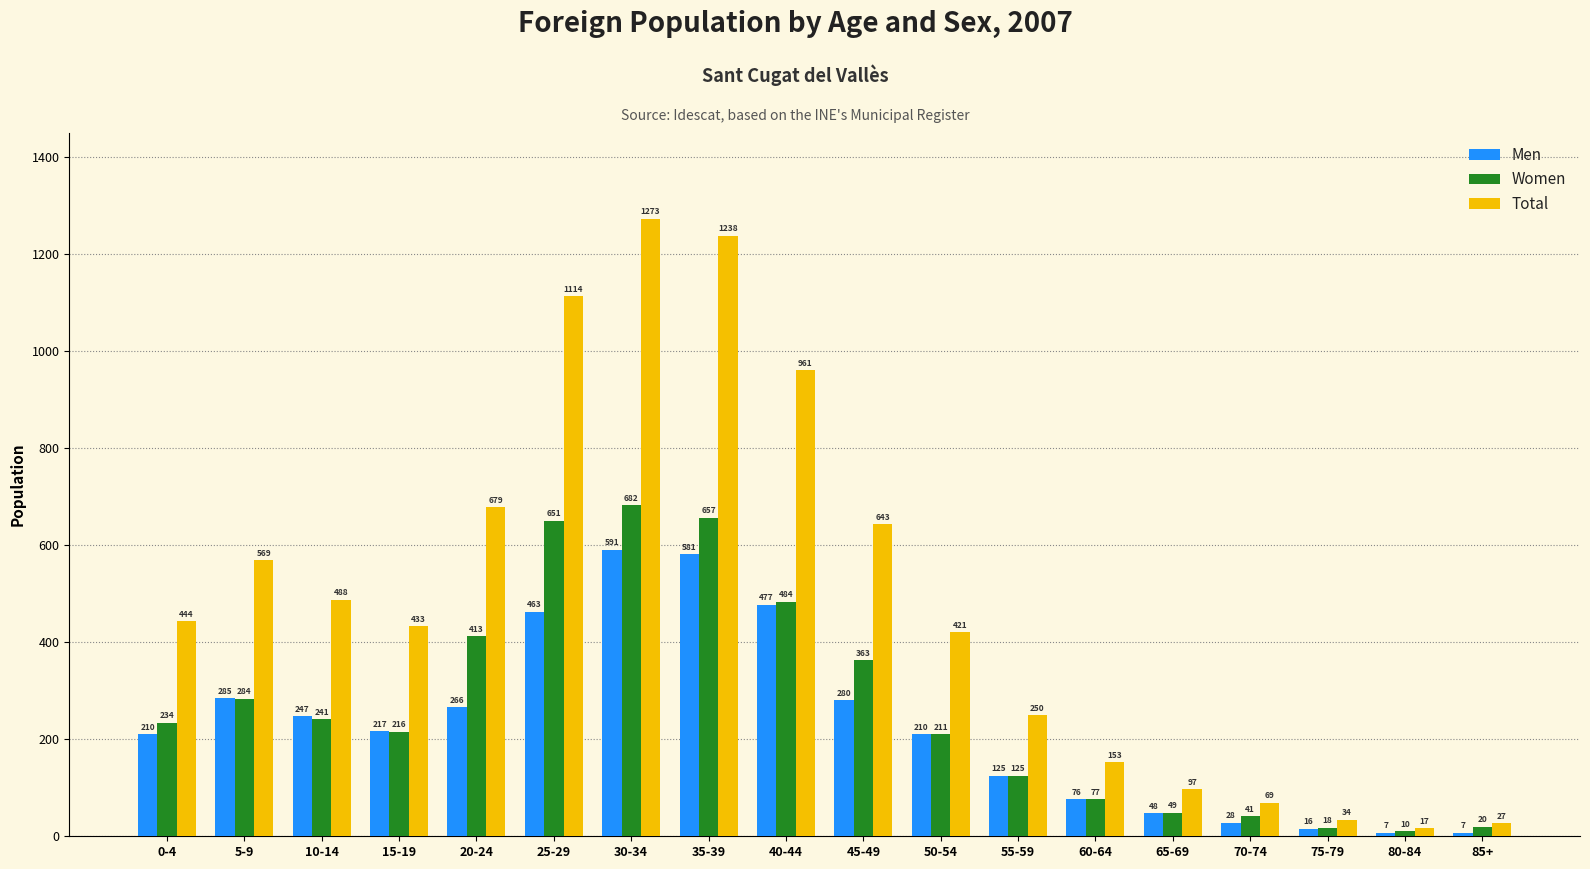

Reading right to left, list all the values displayed in this chart.

Men: 7	7	16	28	48	76	125	210	280	477	581	591	463	266	217	247	285	210
Women: 20	10	18	41	49	77	125	211	363	484	657	682	651	413	216	241	284	234
Total: 27	17	34	69	97	153	250	421	643	961	1238	1273	1114	679	433	488	569	444